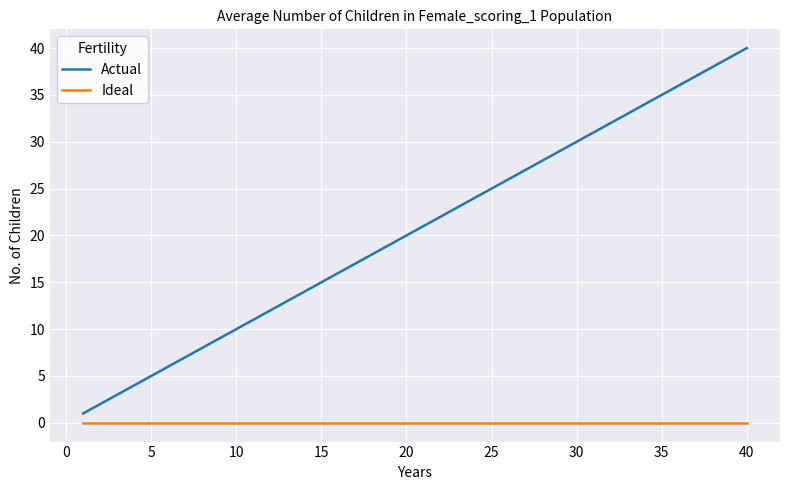

Does the chart have visible grid lines?

Yes